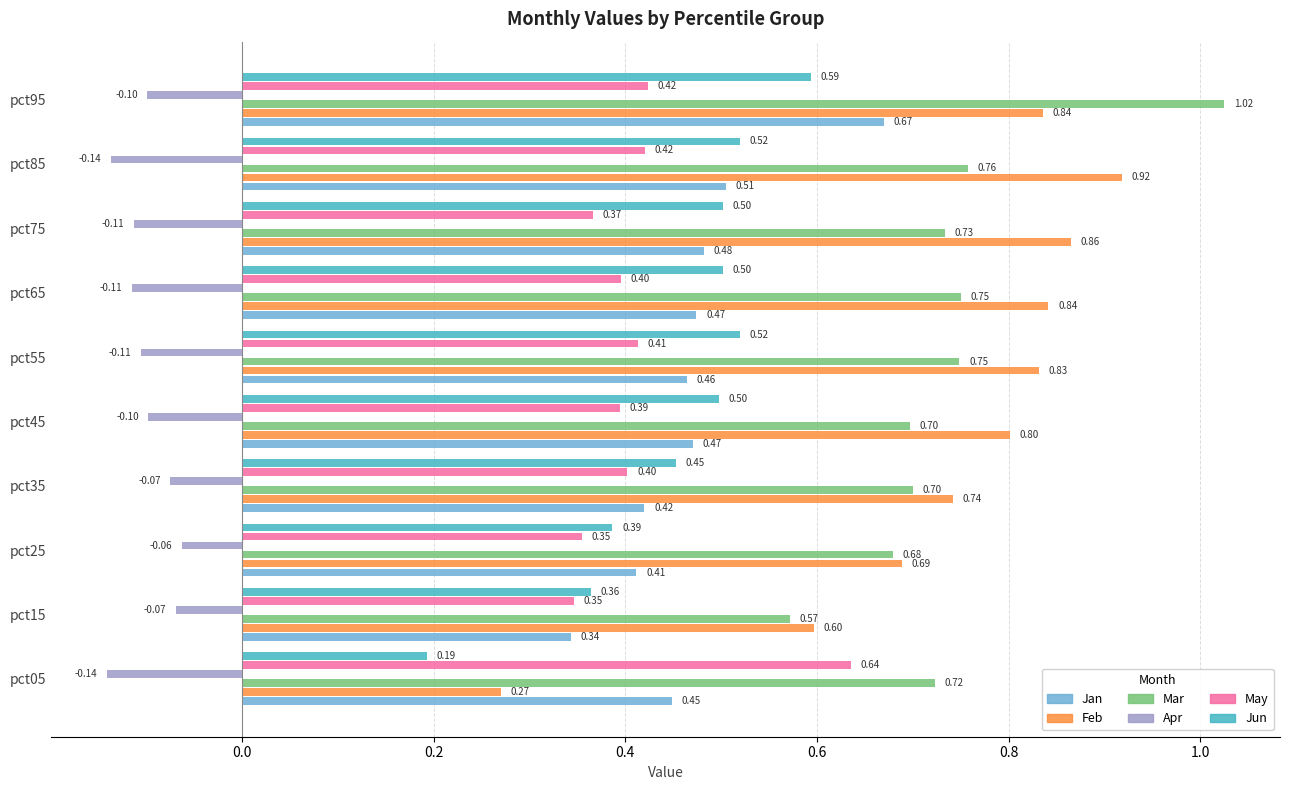

What is the average value of the May series?

0.4